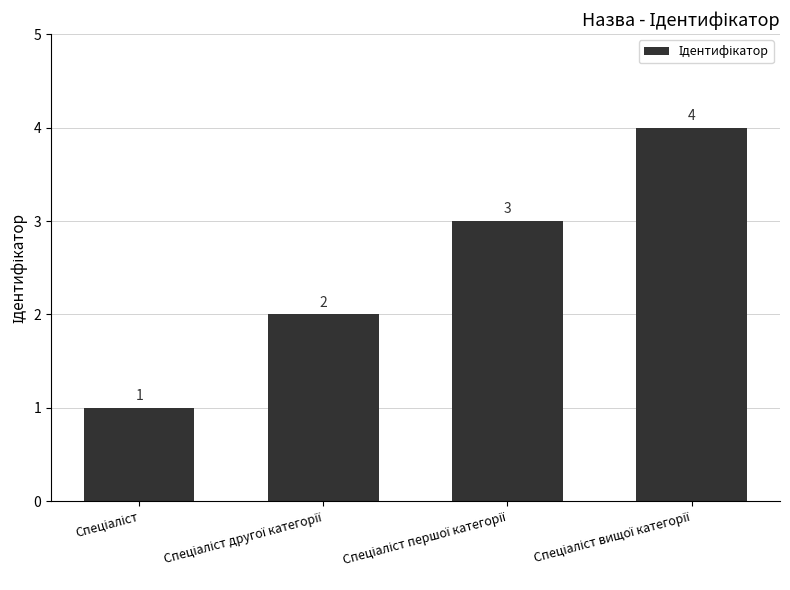

How many values are below 3?

2